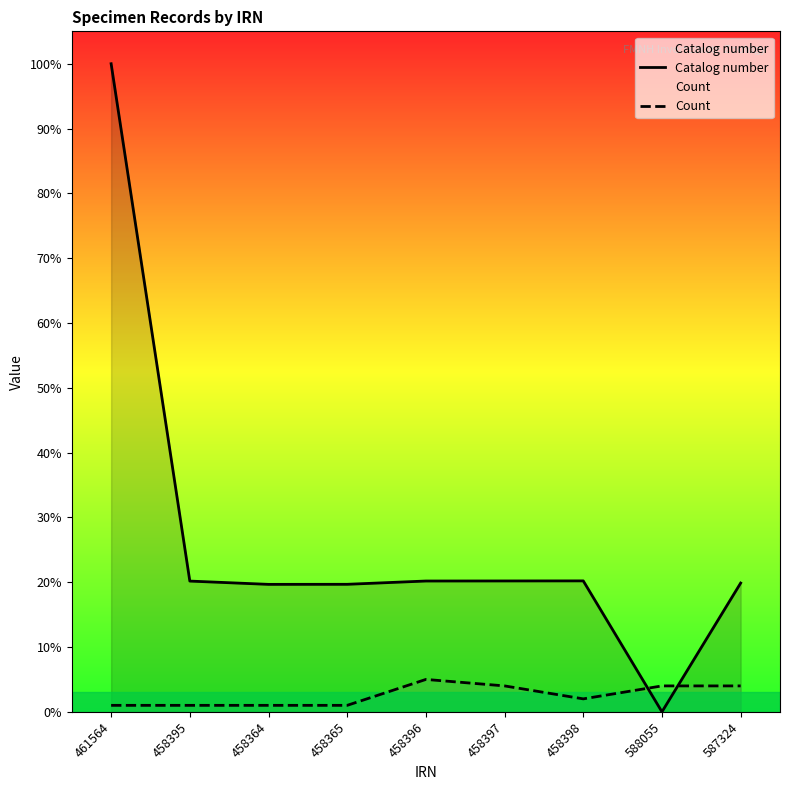

Rank the categories by Count value from highest to lowest.

458396, 458397, 588055, 587324, 458398, 461564, 458395, 458364, 458365